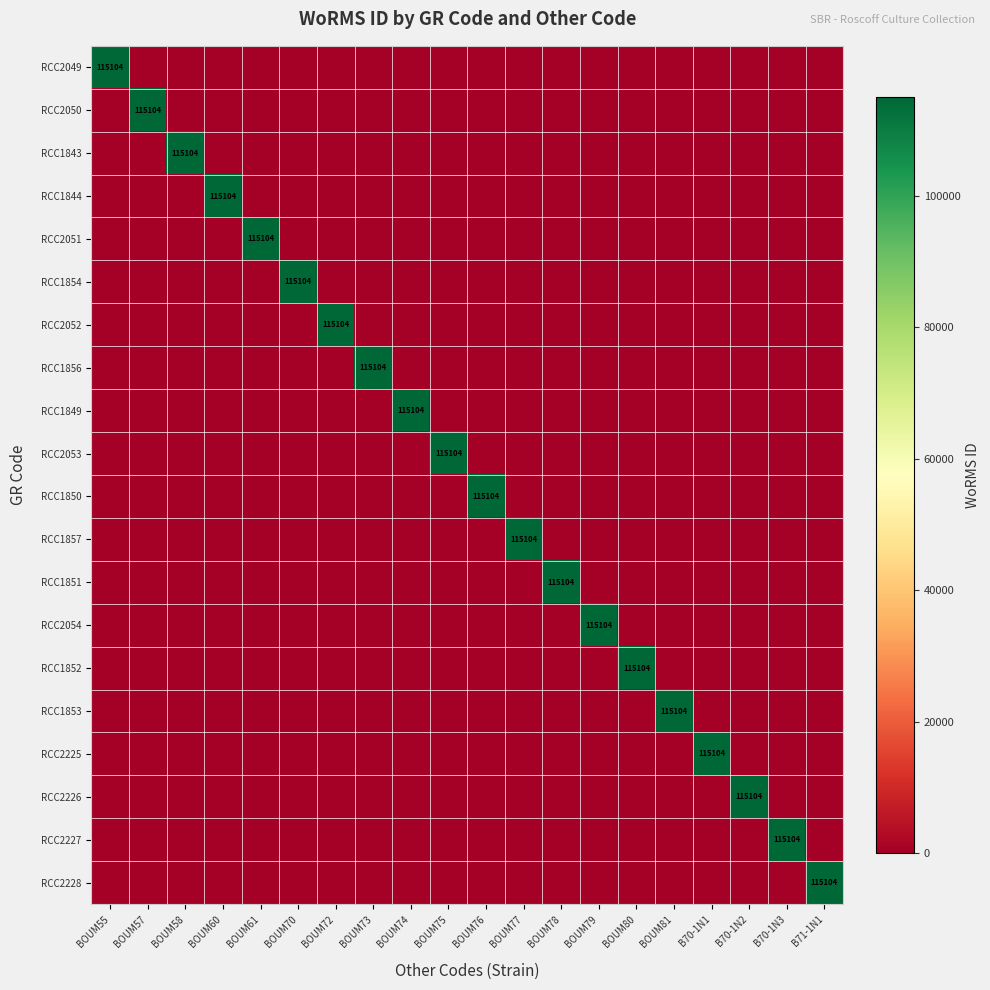

Which category has the lowest value across all series?

BOUM57